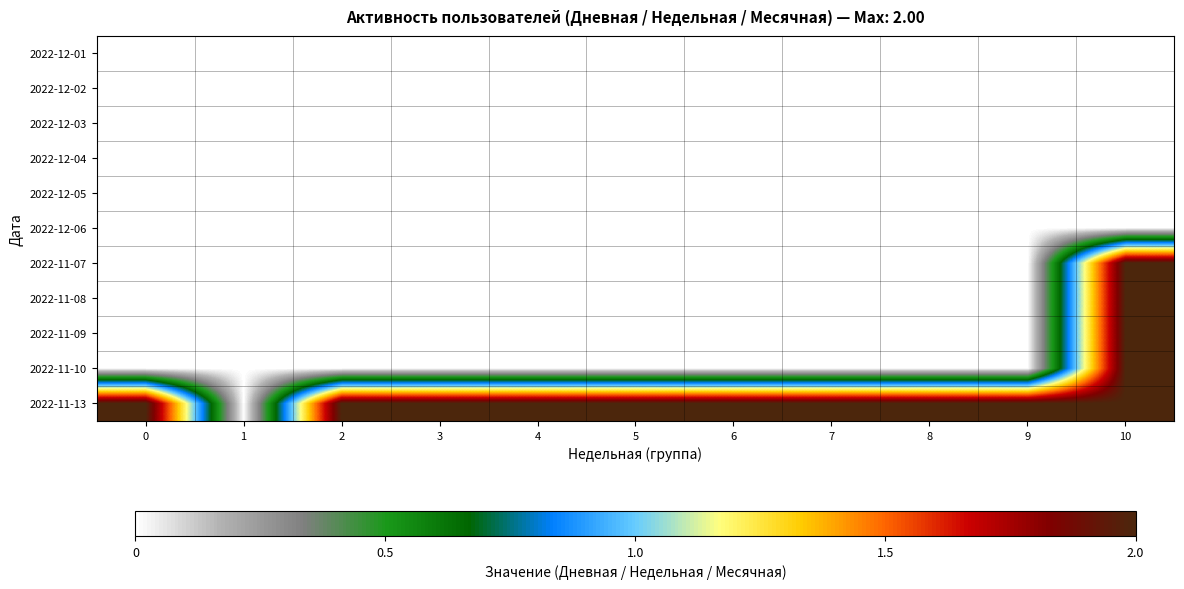

Which has a higher value, 8 or 3?

8